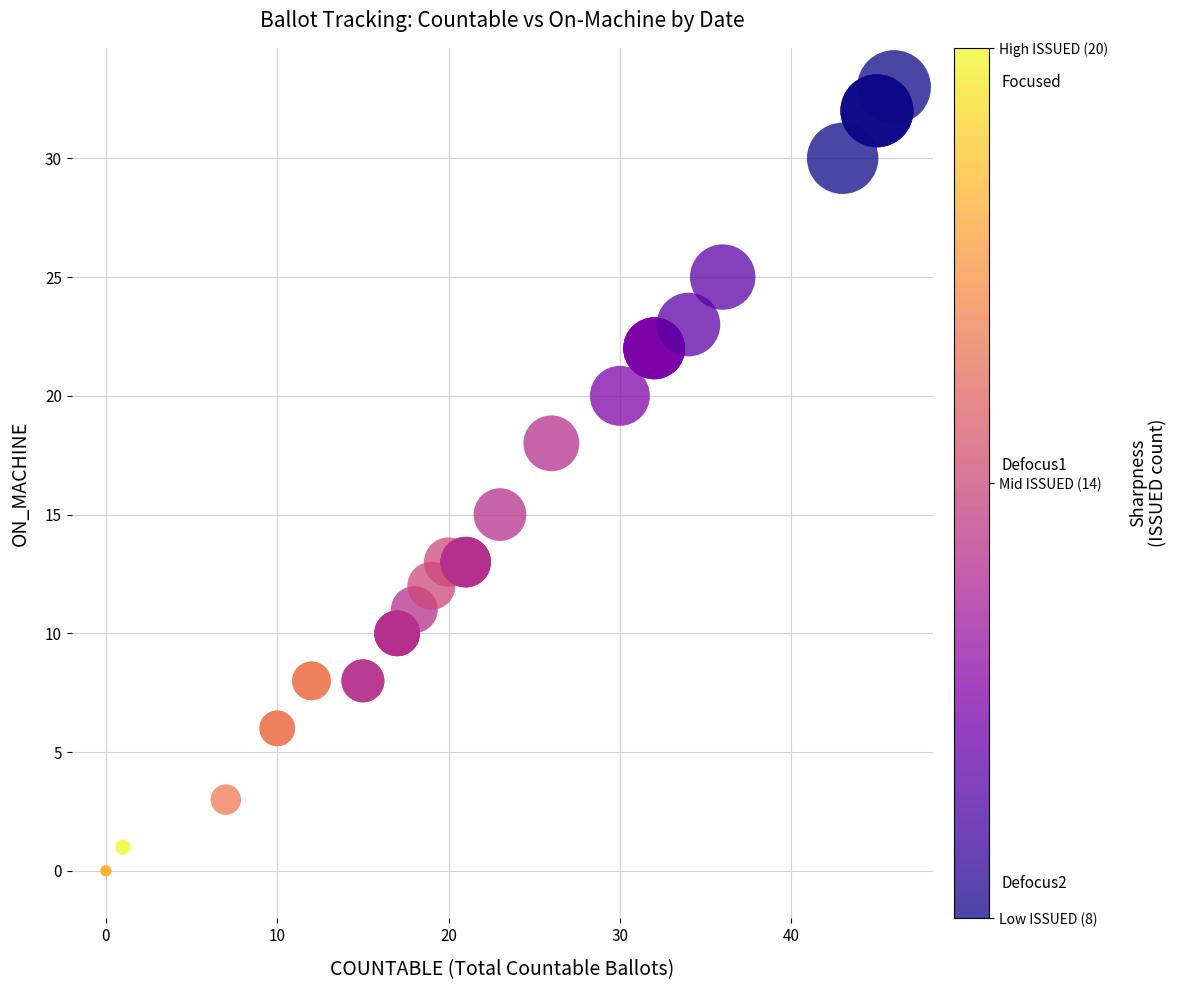

What Y value in the scatter plot is closest to 16?

15